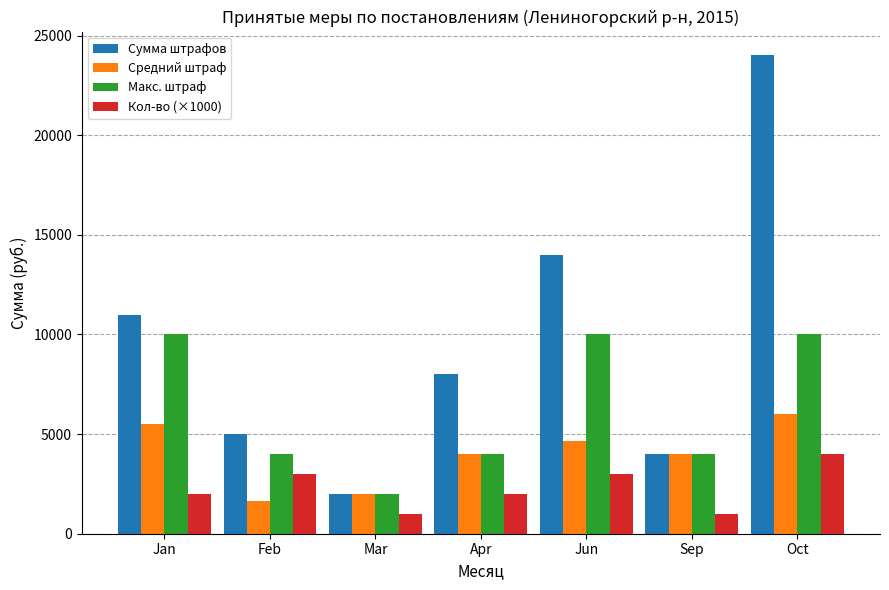

Is it true that Средний штраф equals 4000 at Sep?

True